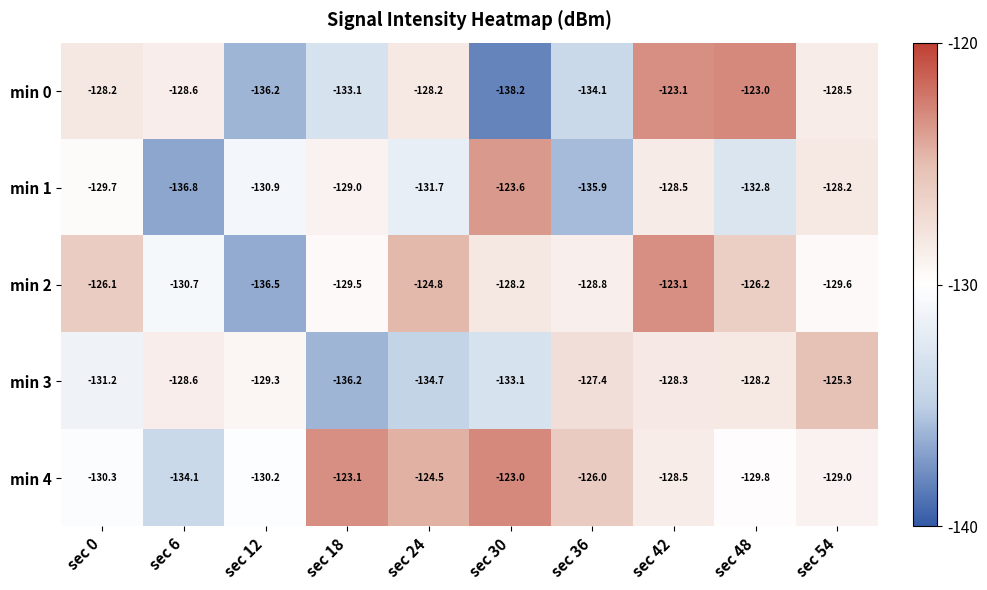

What is the total value across all series at sec 36?

-652.2